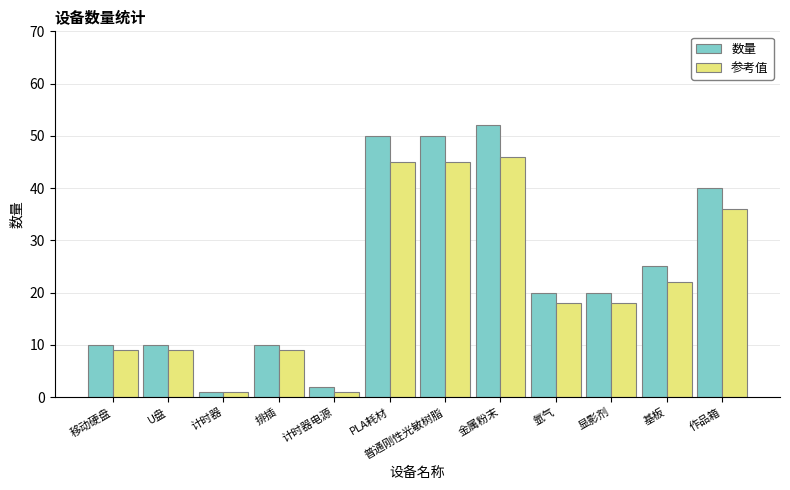

Reading left to right, list all the values displayed in this chart.

数量: 移动硬盘=10	U盘=10	计时器=1	排插=10	计时器电源=2	PLA耗材=50	普通刚性光敏树脂=50	金属粉末=52	氩气=20	显影剂=20	基板=25	作品箱=40
参考值: 移动硬盘=9	U盘=9	计时器=1	排插=9	计时器电源=1	PLA耗材=45	普通刚性光敏树脂=45	金属粉末=46	氩气=18	显影剂=18	基板=22	作品箱=36